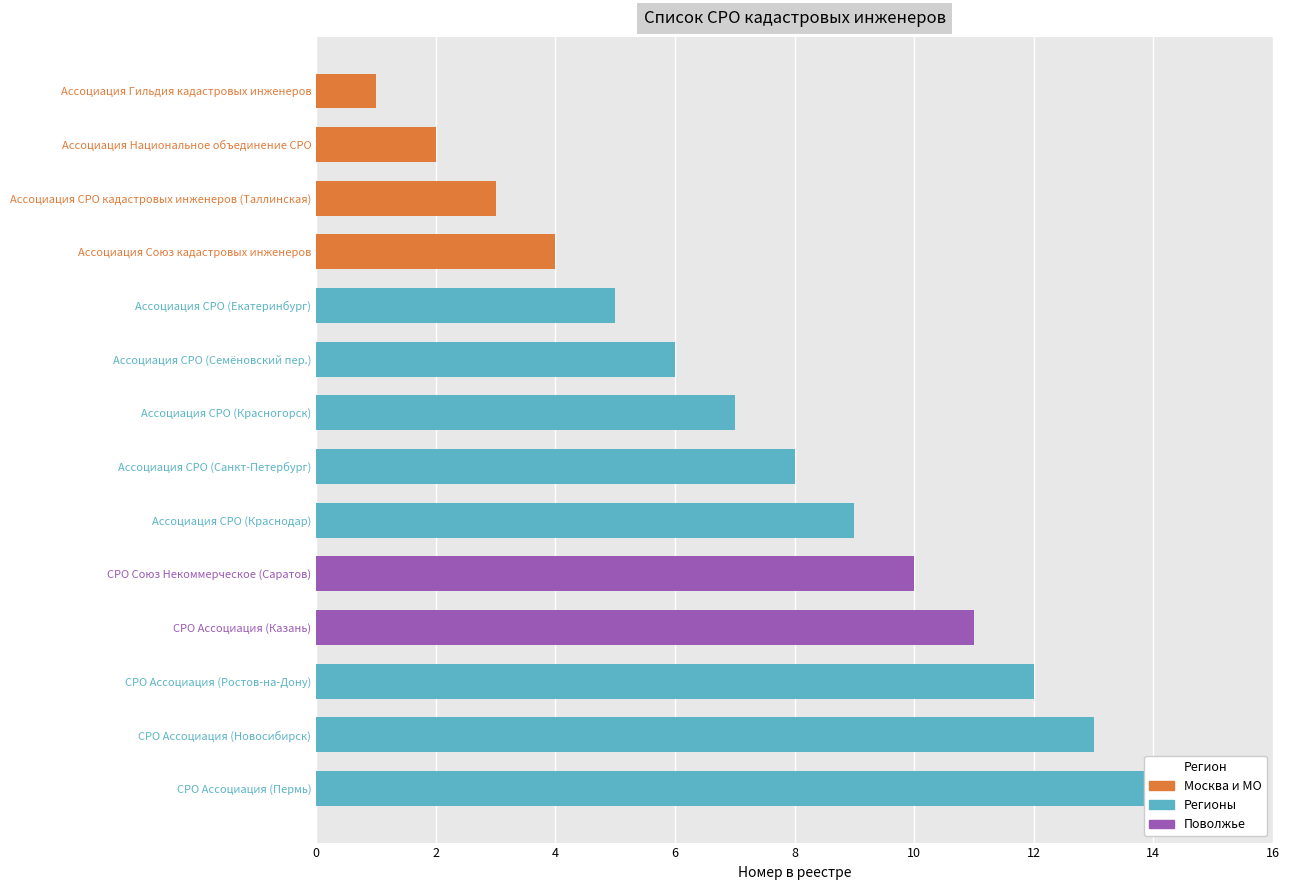

Reading right to left, list all the values displayed in this chart.

1	2	3	4	5	6	7	8	9	10	11	12	13	14